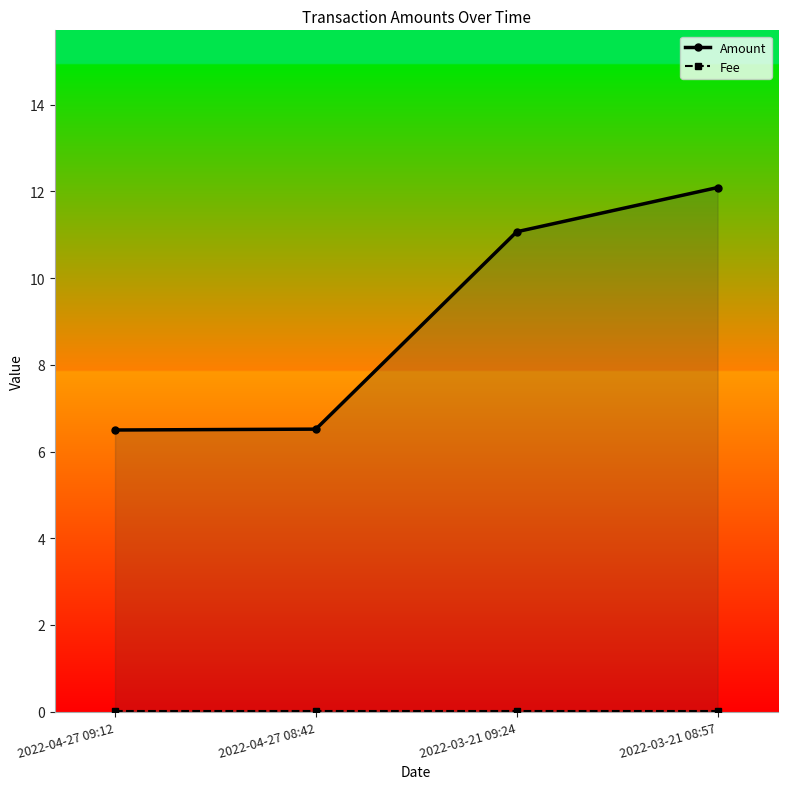

Count the number of categories in the chart.

4